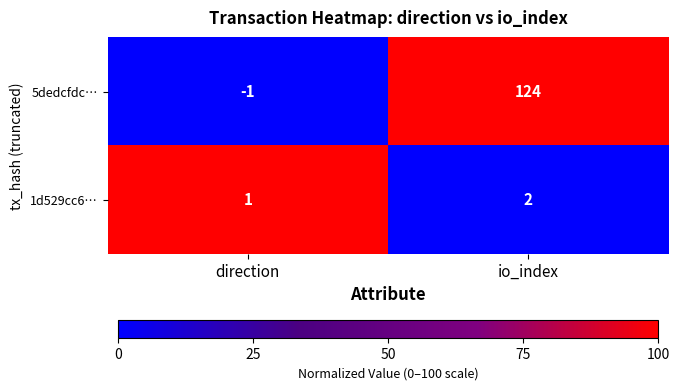

At which category is the sum across all series the highest?

io_index